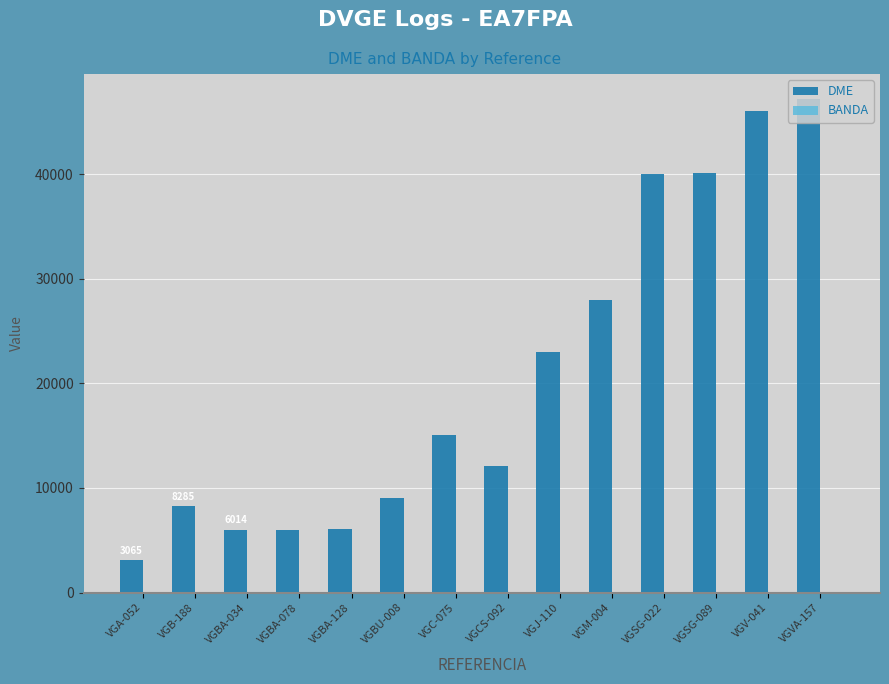

Which series changed the most between VGA-052 and VGCS-092?

DME